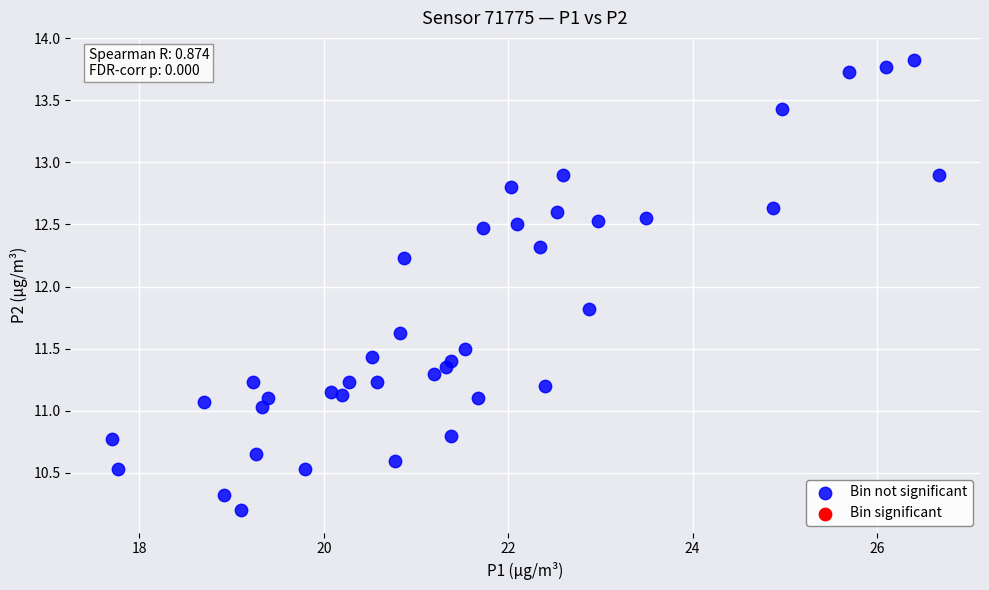

What is the range of X values (max minus min)?

9.0